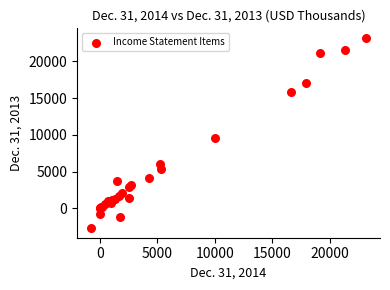

What Y value in the scatter plot is closest to 10253?

9578.0